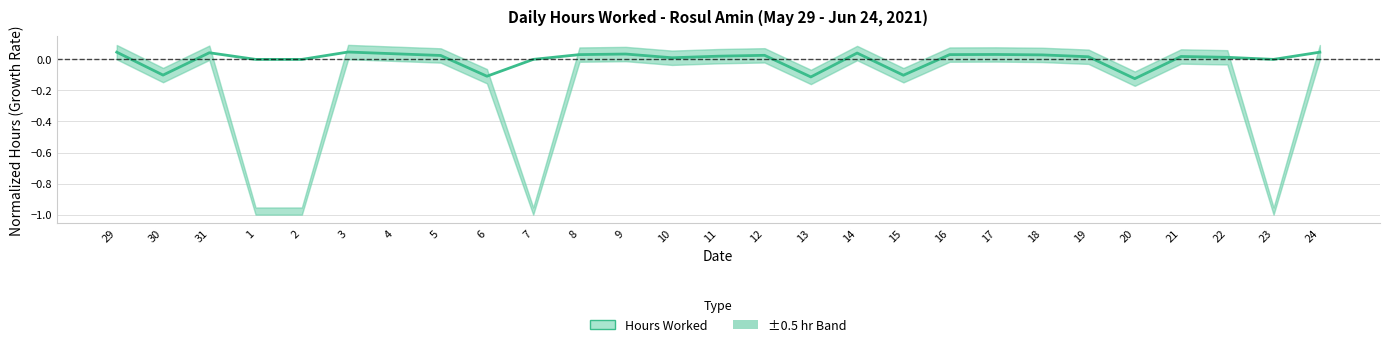

Reading left to right, extract all data points from this chart.

29=0.0	30=-0.1	31=0.0	1=0.0	2=0.0	3=0.0	4=0.0	5=0.0	6=-0.1	7=0.0	8=0.0	9=0.0	10=0.0	11=0.0	12=0.0	13=-0.1	14=0.0	15=-0.1	16=0.0	17=0.0	18=0.0	19=0.0	20=-0.1	21=0.0	22=0.0	23=0.0	24=0.0